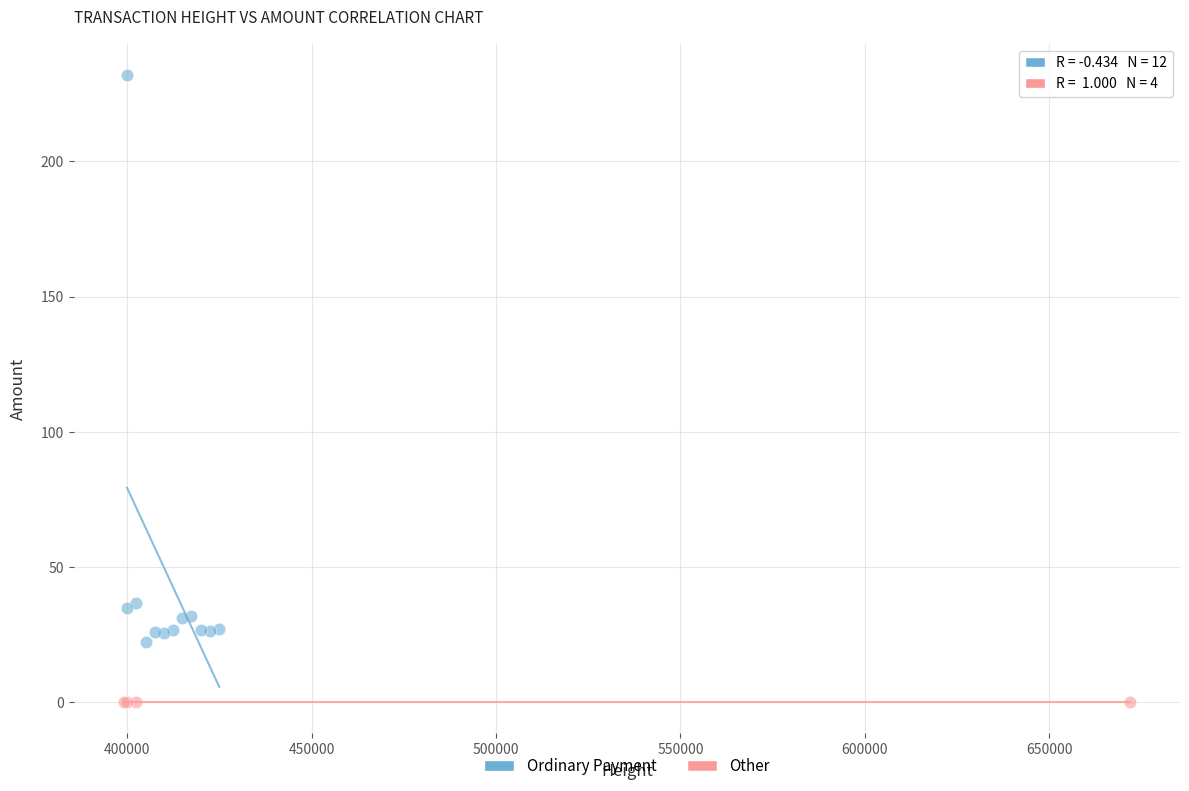

Which series has the widest spread of Y values?

Ordinary Payment